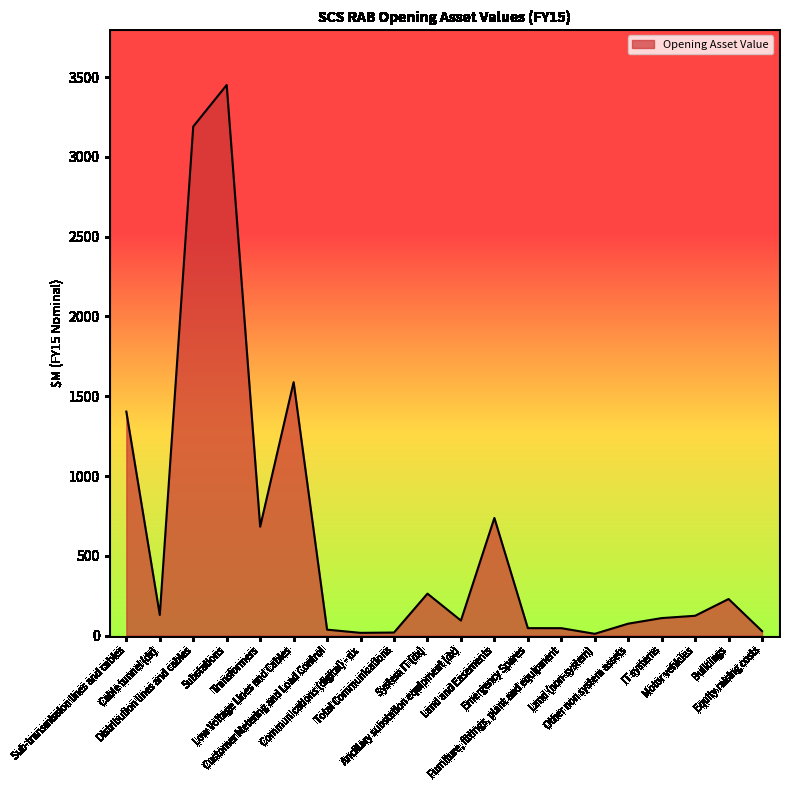

Count the number of values greater than 123.

10